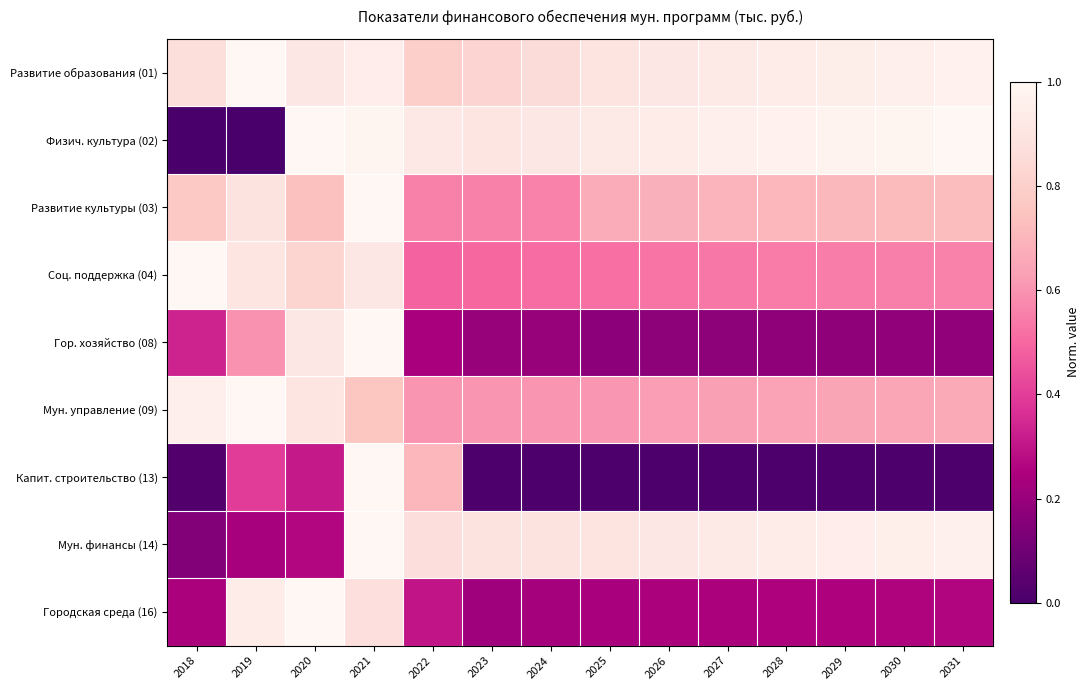

At which category does the chart reach its peak across all series?

2019